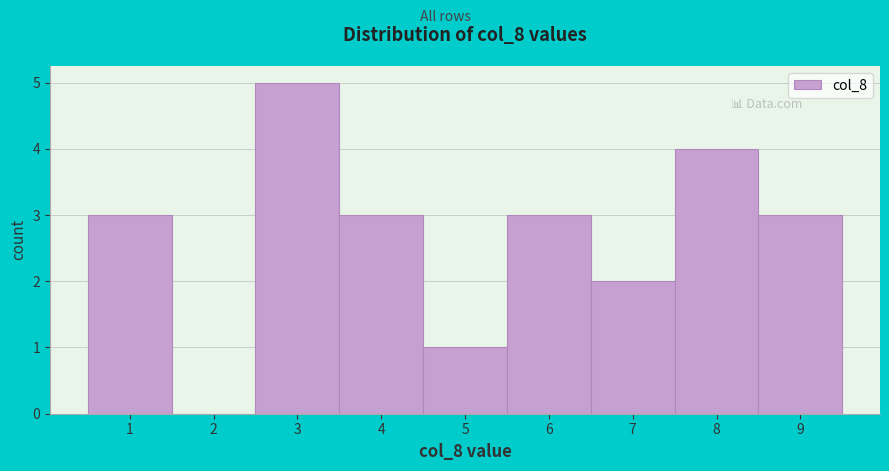

Over which range of the x-axis is the bar tallest?

2.5 to 3.5